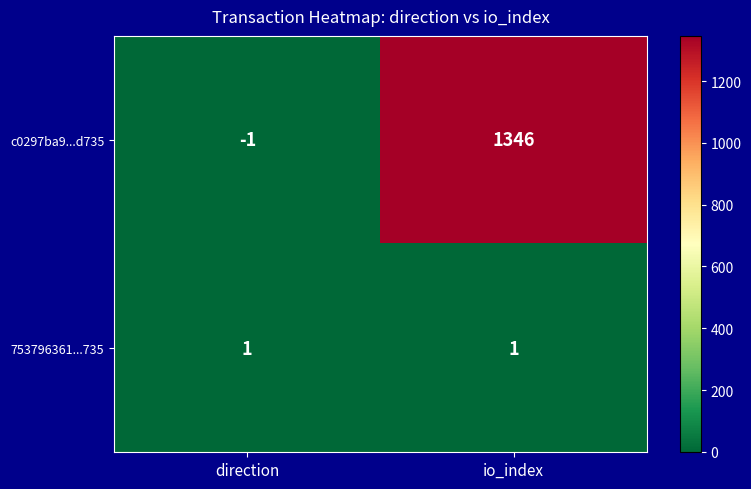

How many series are shown in this chart?

2